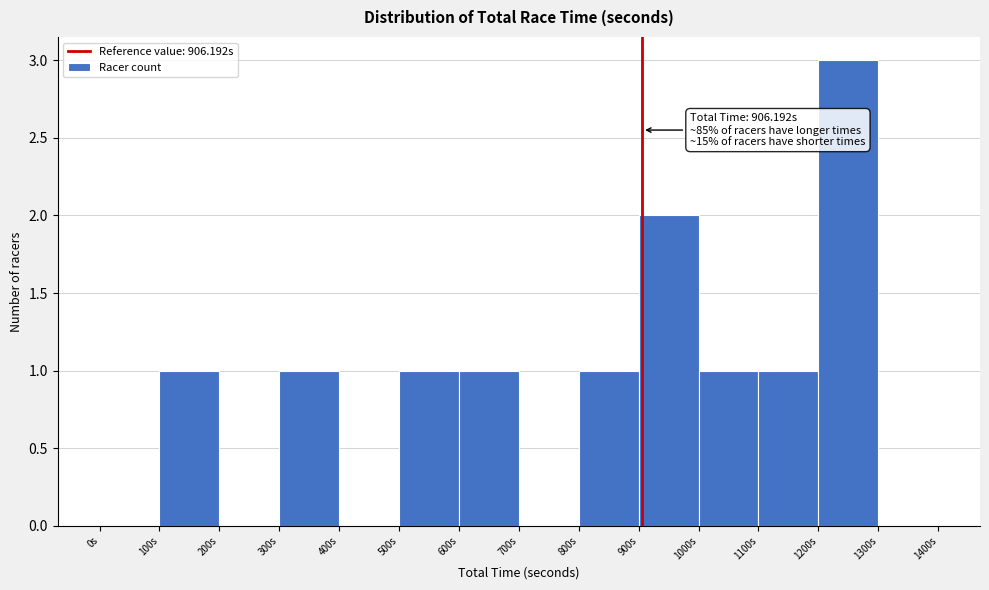

Which range on the x-axis has the tallest bar?

1200 to 1300